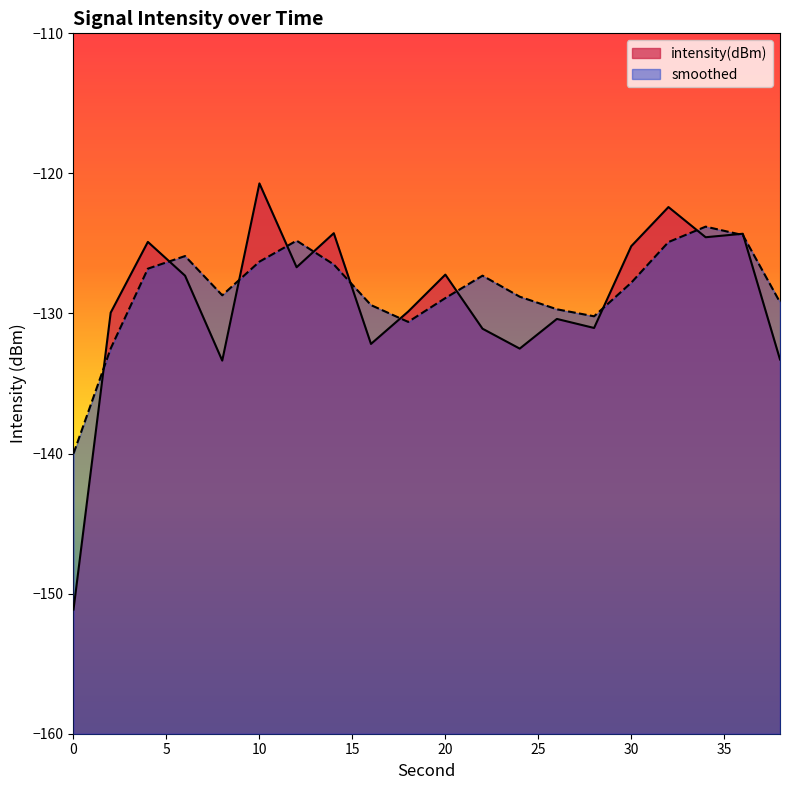

Which series has the largest range (max minus min)?

intensity(dBm)